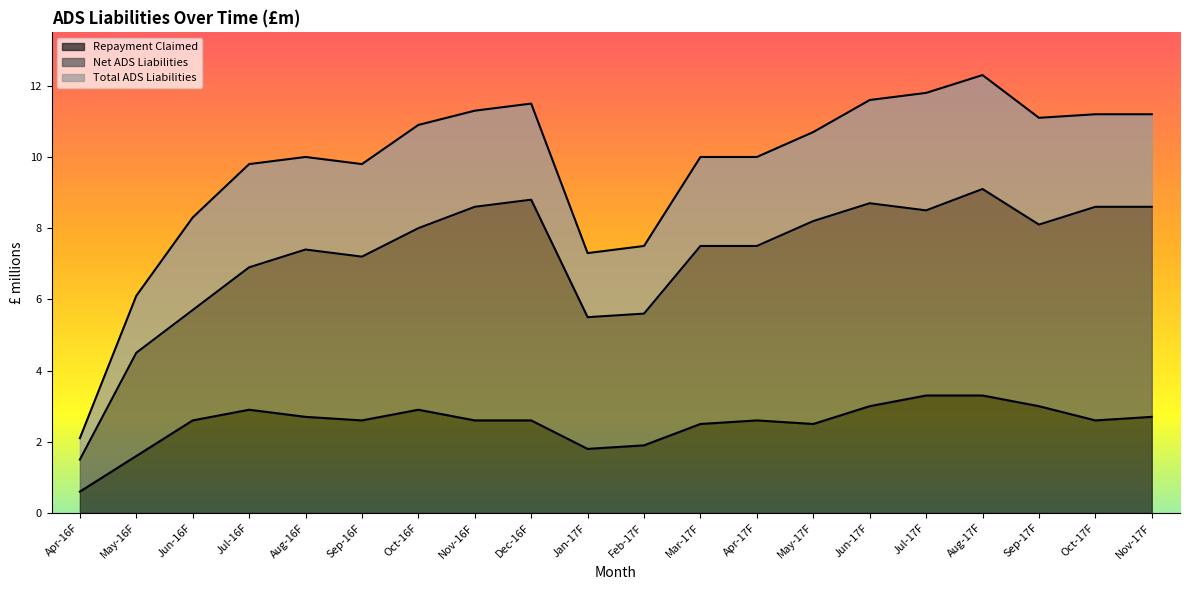

What position from the left is Aug-16F?

5